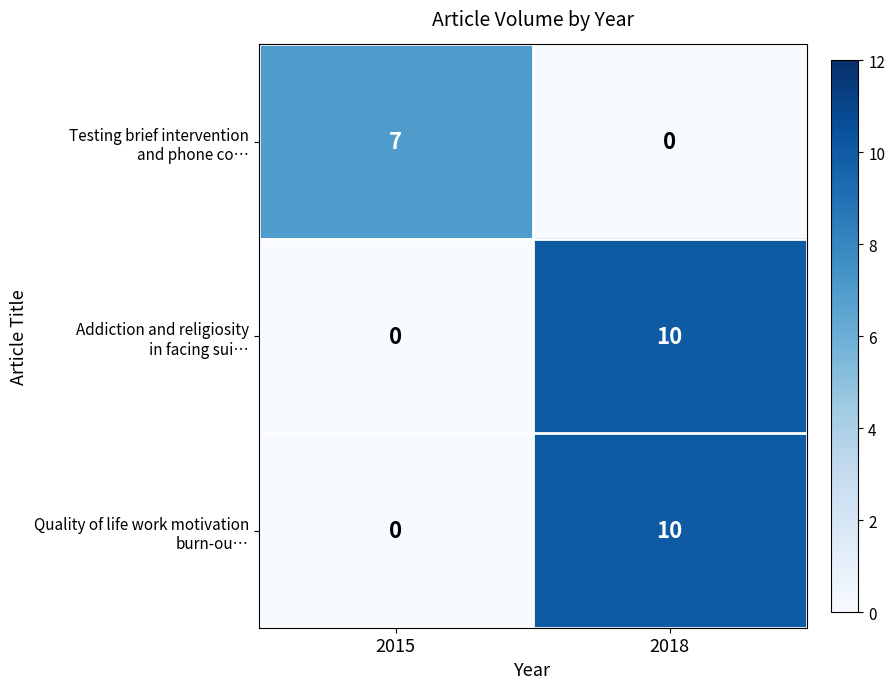

What is the difference between the highest and lowest values at 2015?

7